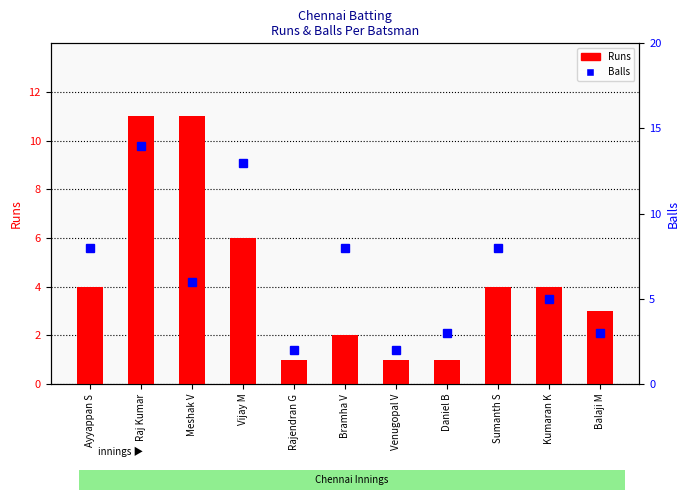

The value of Balls at Balaji M is 1. True or false?

False